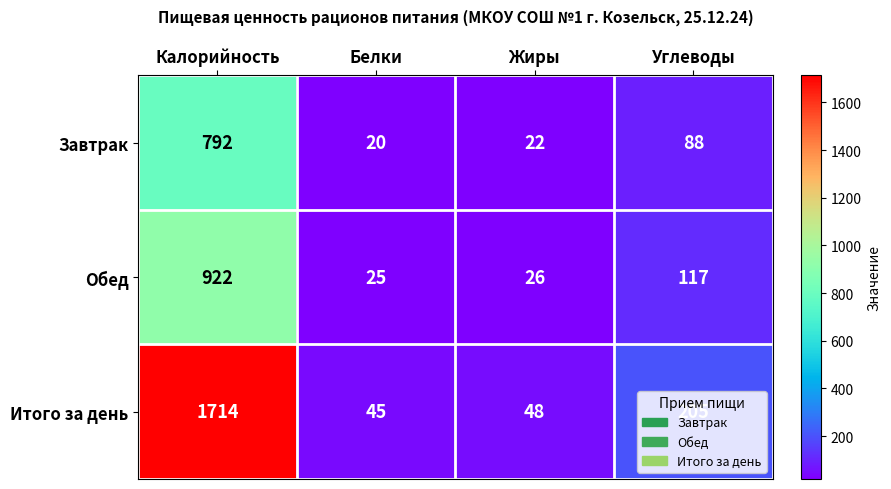

At which label is Итого за день closest to 879?

Углеводы